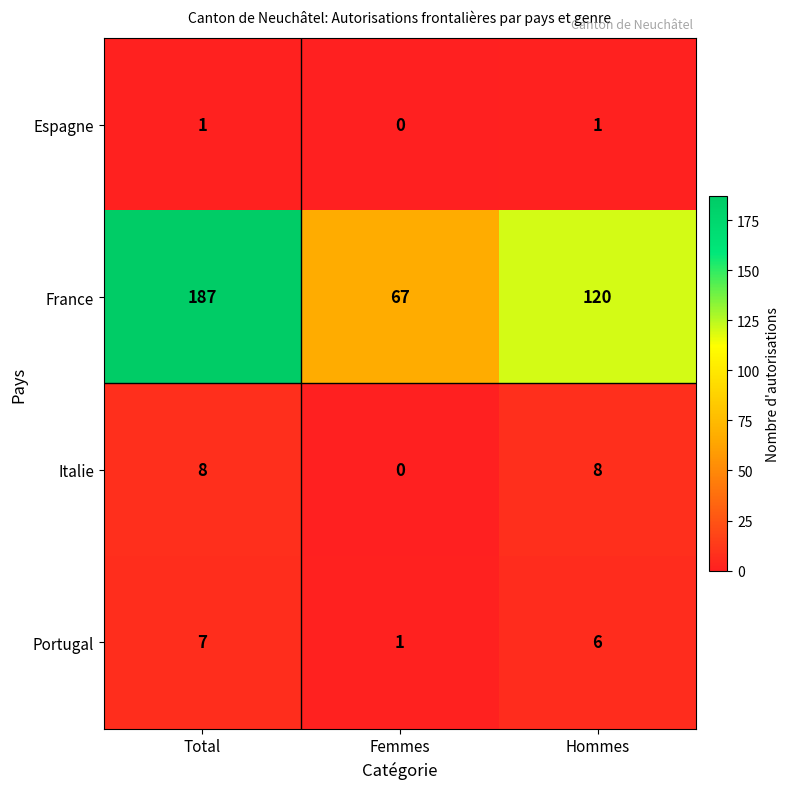

Which category has the highest value across all series?

Total